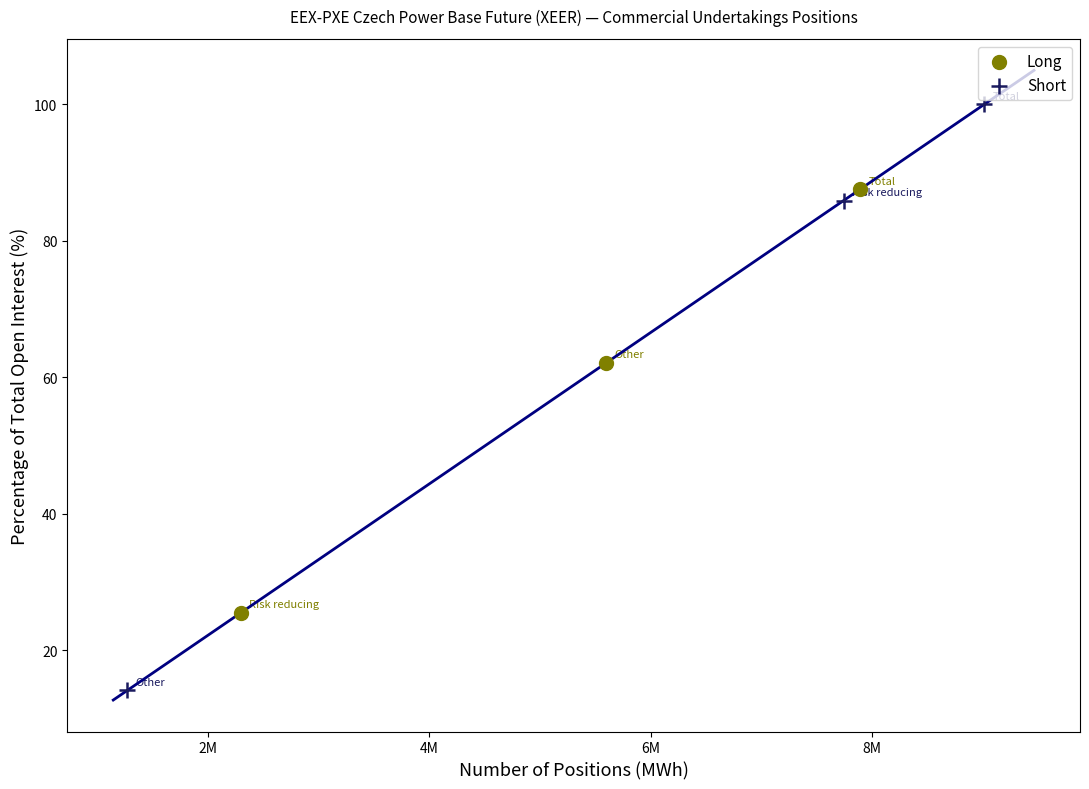

Which series contains the lowest Y value?

Short